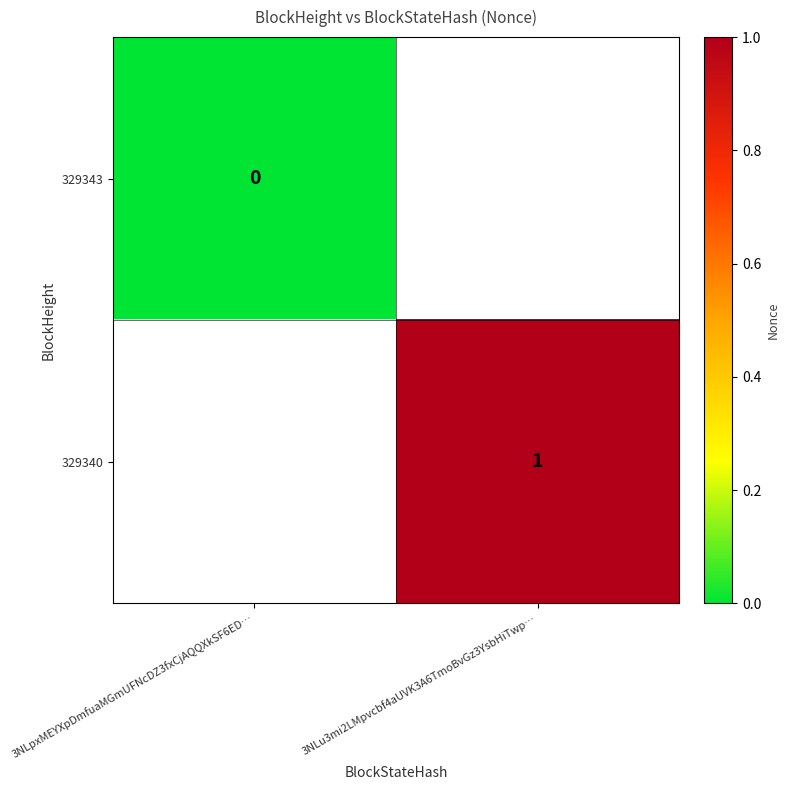

The value of 329340 at 3NLu3mi2LMpvcbf4aUVK3A6TmoBvGz3YsbHiTwp… is 1. True or false?

True